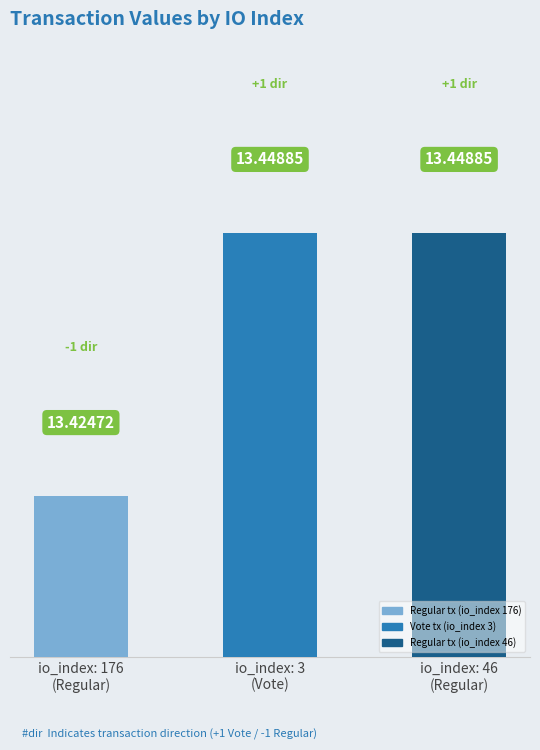

What value does the data have at 2?

13.4